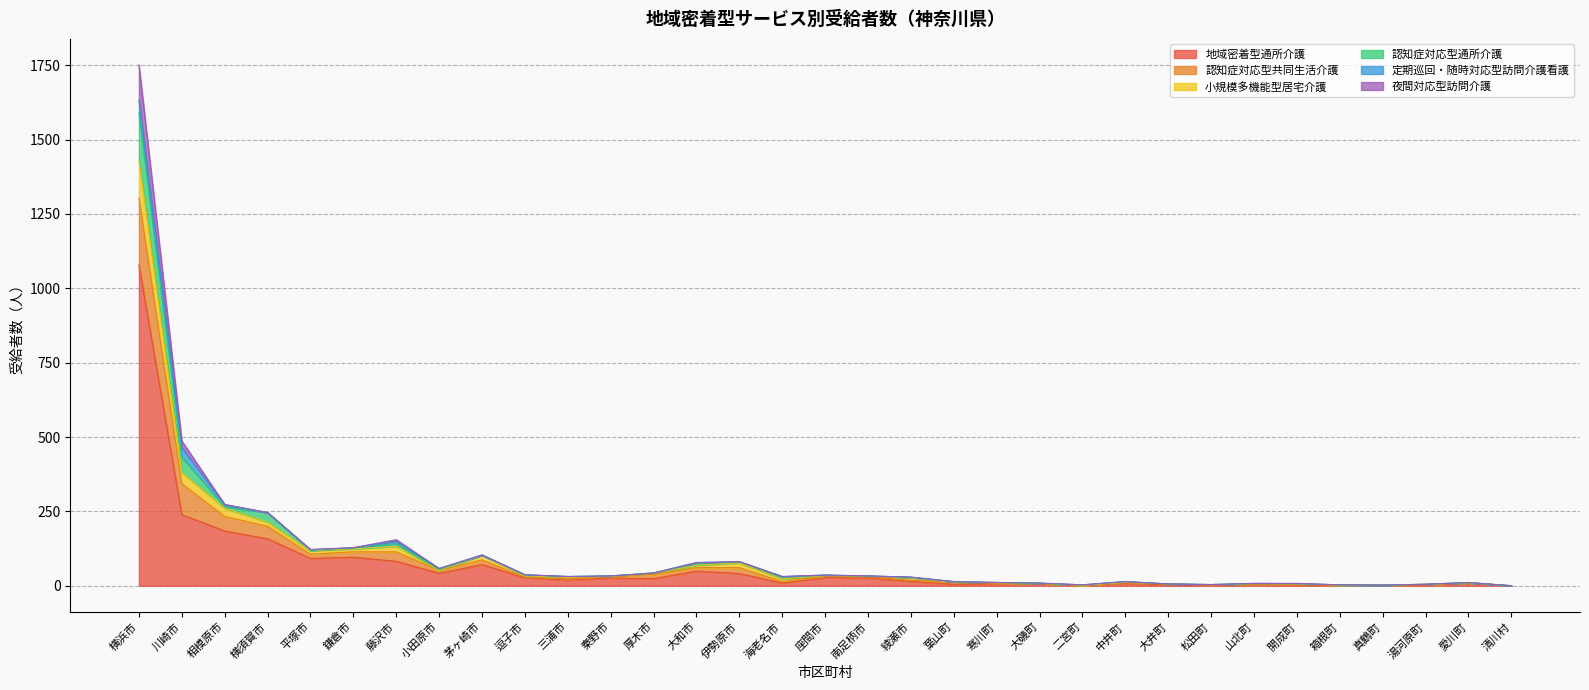

Which has a higher value, 湯河原町 or 三浦市?

三浦市